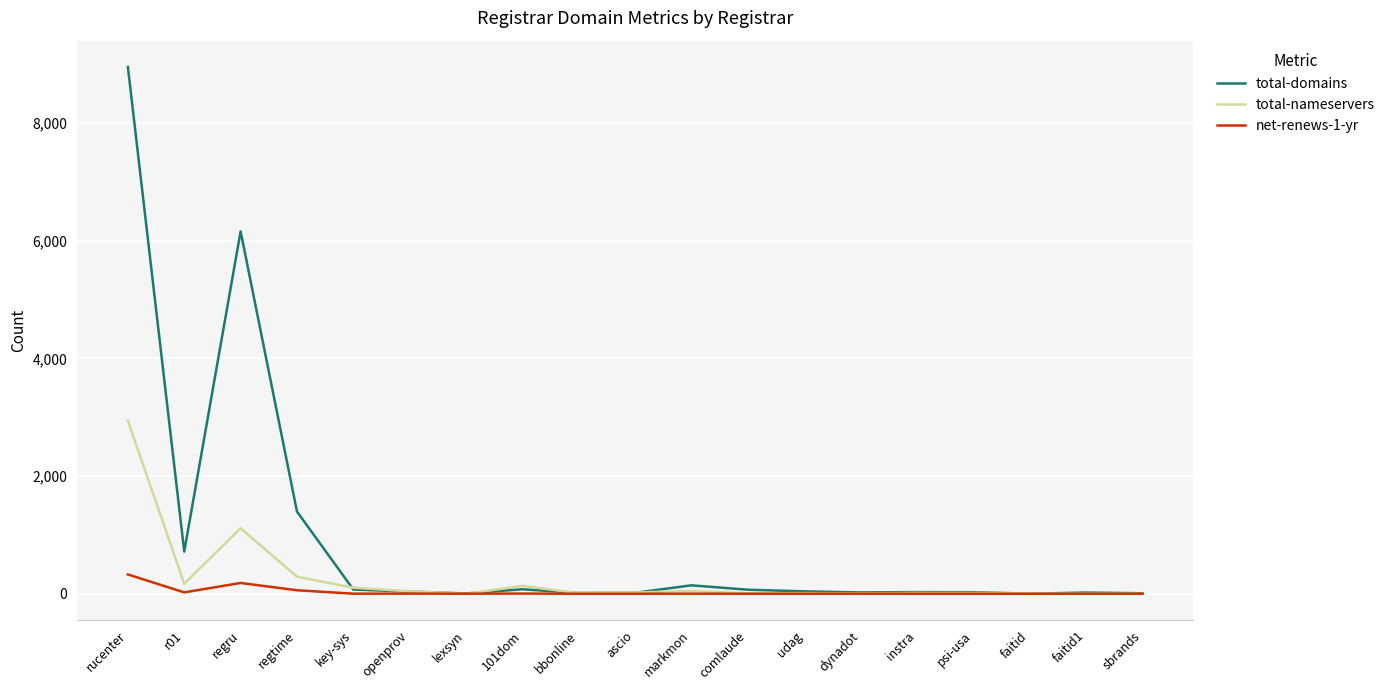

What is the difference between the maximum and minimum values in the total-nameservers series?

2943